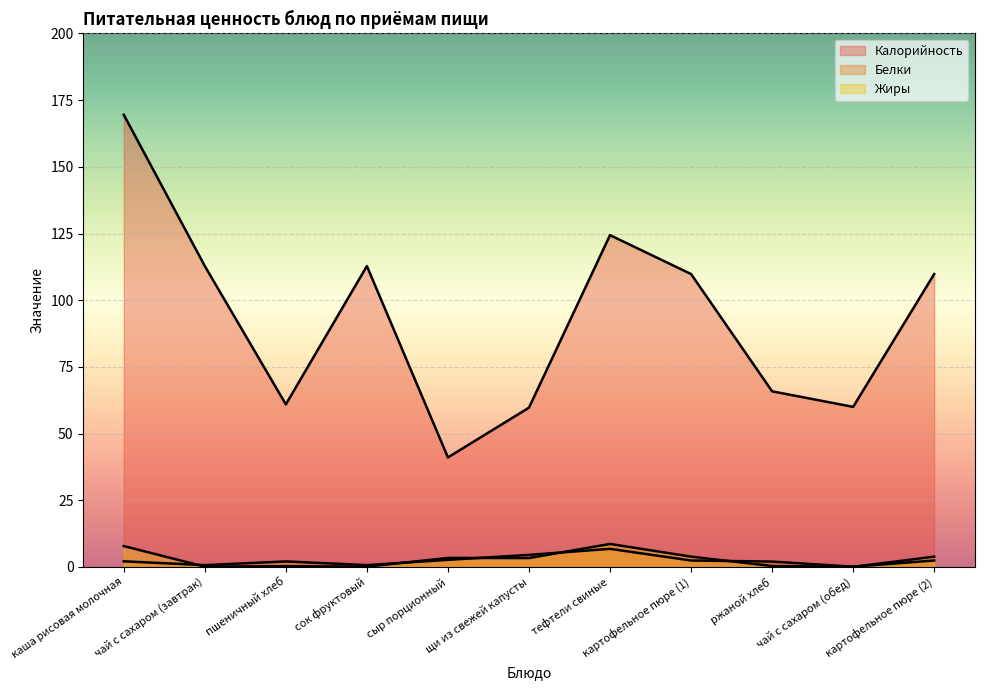

At which category is the sum across all series the highest?

каша рисовая молочная